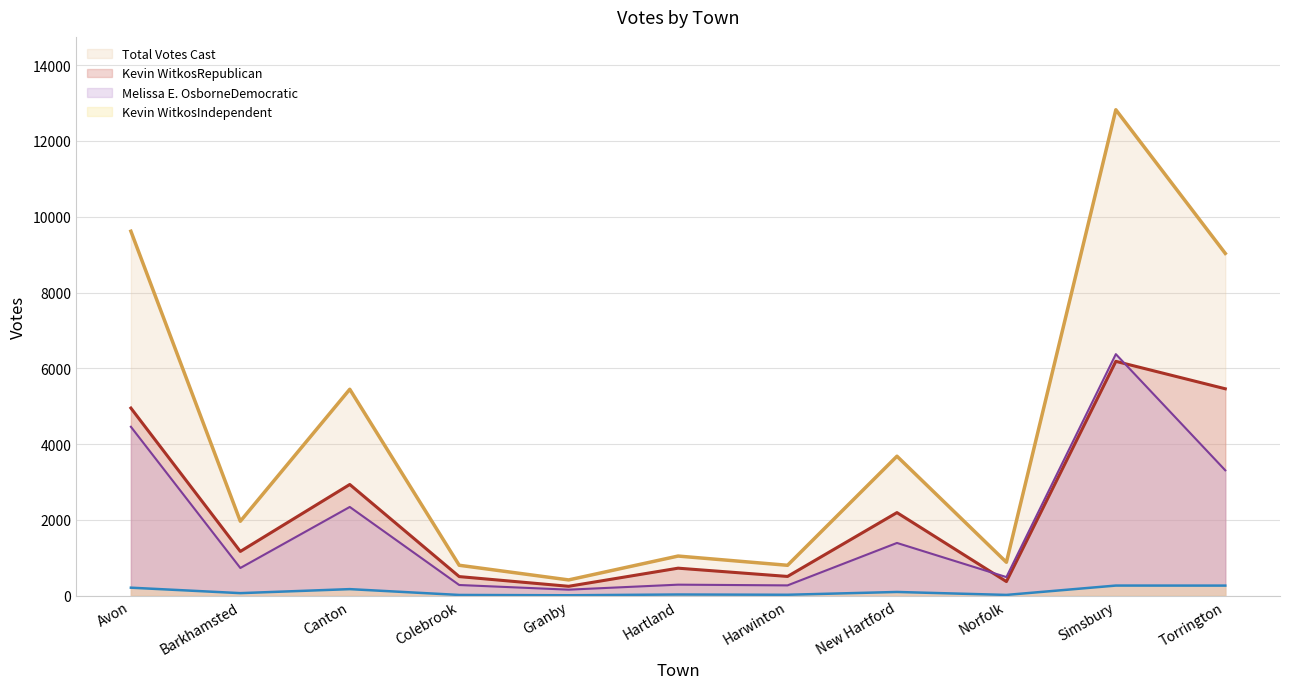

Count the number of categories in the chart.

11